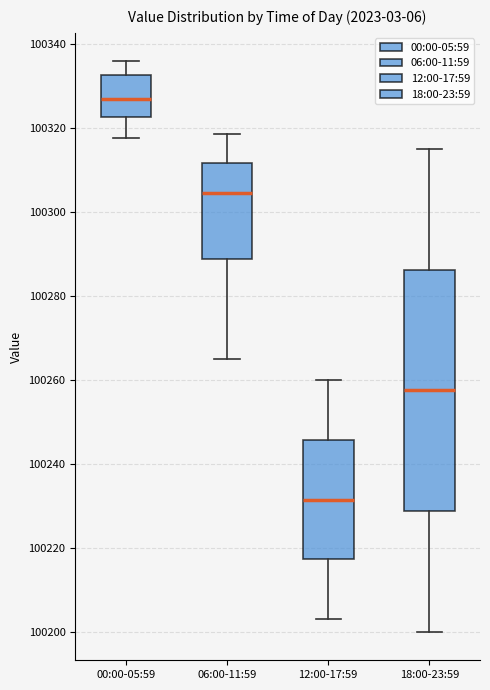

Reading left to right, transcribe this box plot: for each box, give where its median line is, the range the box spans, and where its two whiskers end, as read against the y-axis. The values are not printed on the chart, so give them approximately, as read against the axis.

00:00-05:59: median 100326, box 100322 to 100332, whiskers 100318 to 100336
06:00-11:59: median 100304, box 100288 to 100312, whiskers 100266 to 100318
12:00-17:59: median 100232, box 100218 to 100246, whiskers 100204 to 100260
18:00-23:59: median 100258, box 100228 to 100286, whiskers 100200 to 100316